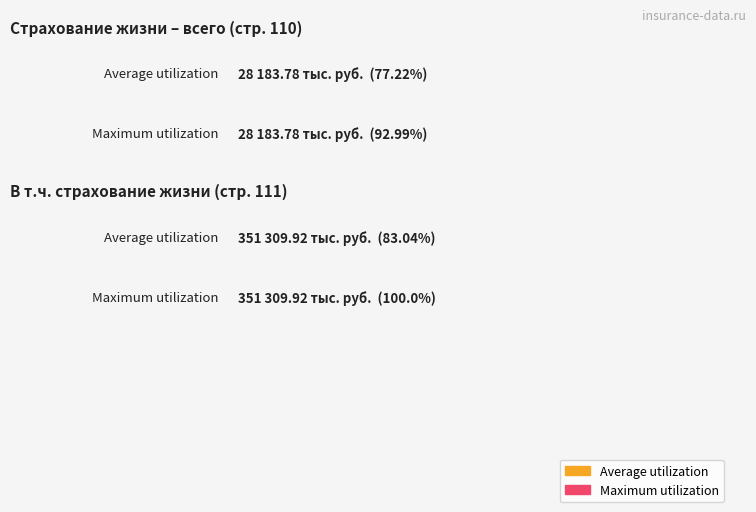

Reading right to left, what are all the values shown in this chart?

Average utilization: Страховая сумма (тыс. руб.)=351309.9	Страховые премии (тыс. руб.)=28183.8
Maximum utilization: Страховая сумма (тыс. руб.)=351309.9	Страховые премии (тыс. руб.)=28183.8